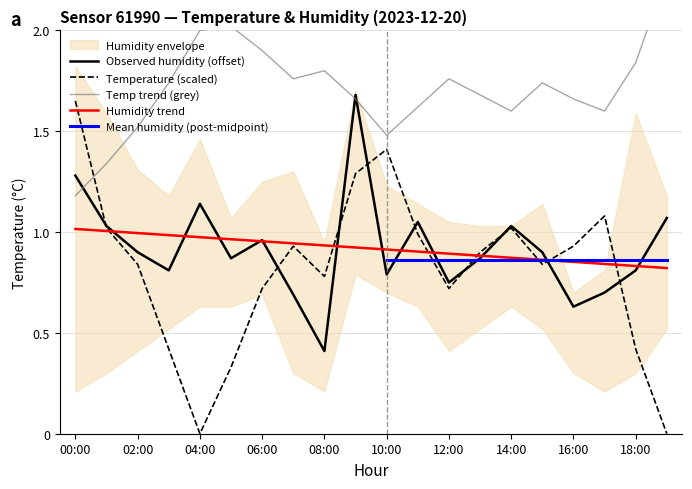

What is the difference between the highest and lowest values at 18:00?

1.4